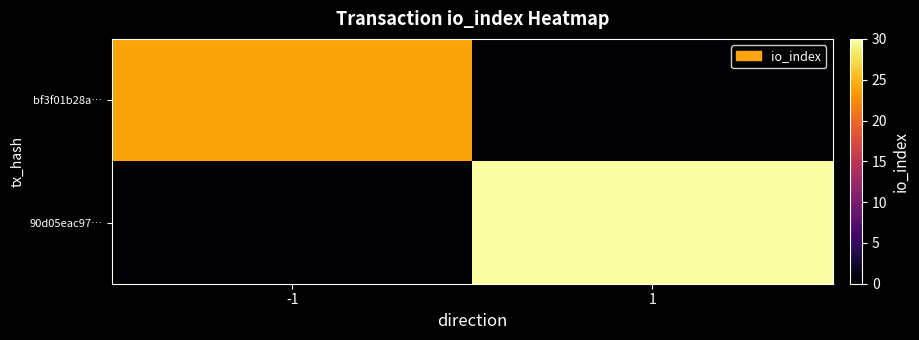

Which series changed the most between -1 and 1?

90d05eac97…